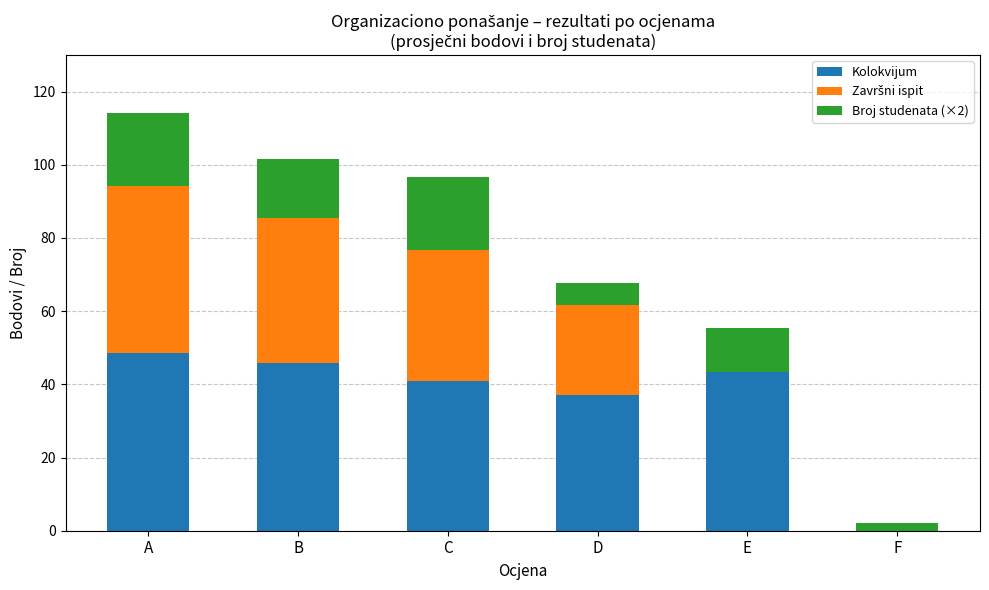

What is the sum of all Kolokvijum values?

215.7